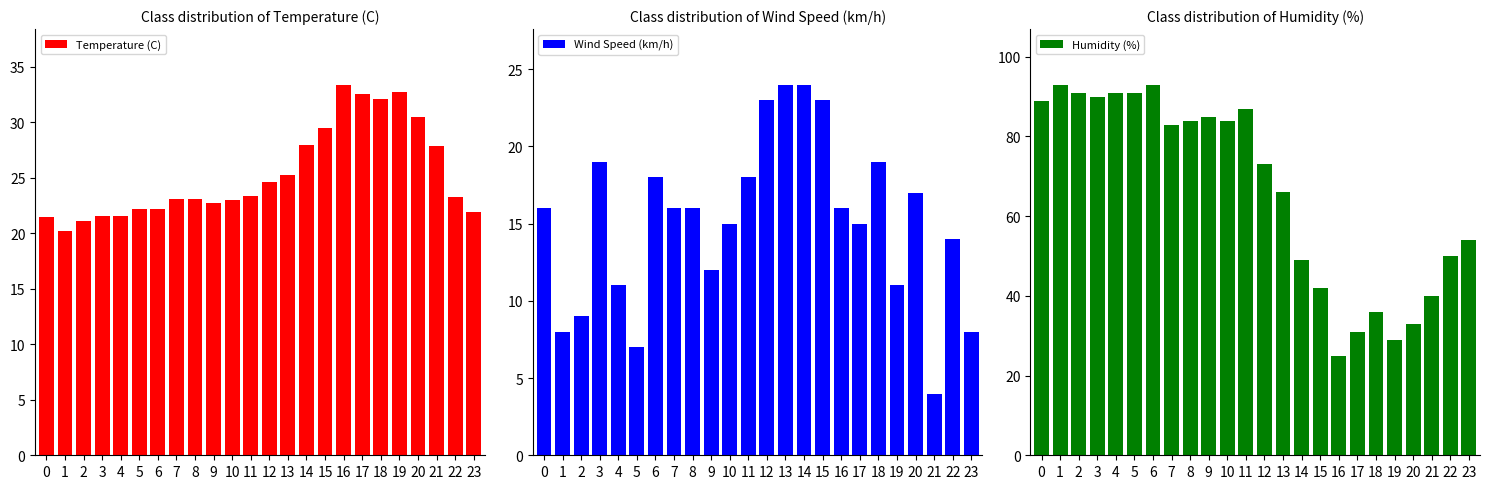

What is the sum of the Temperature (C) values at 3 and 10?

44.6